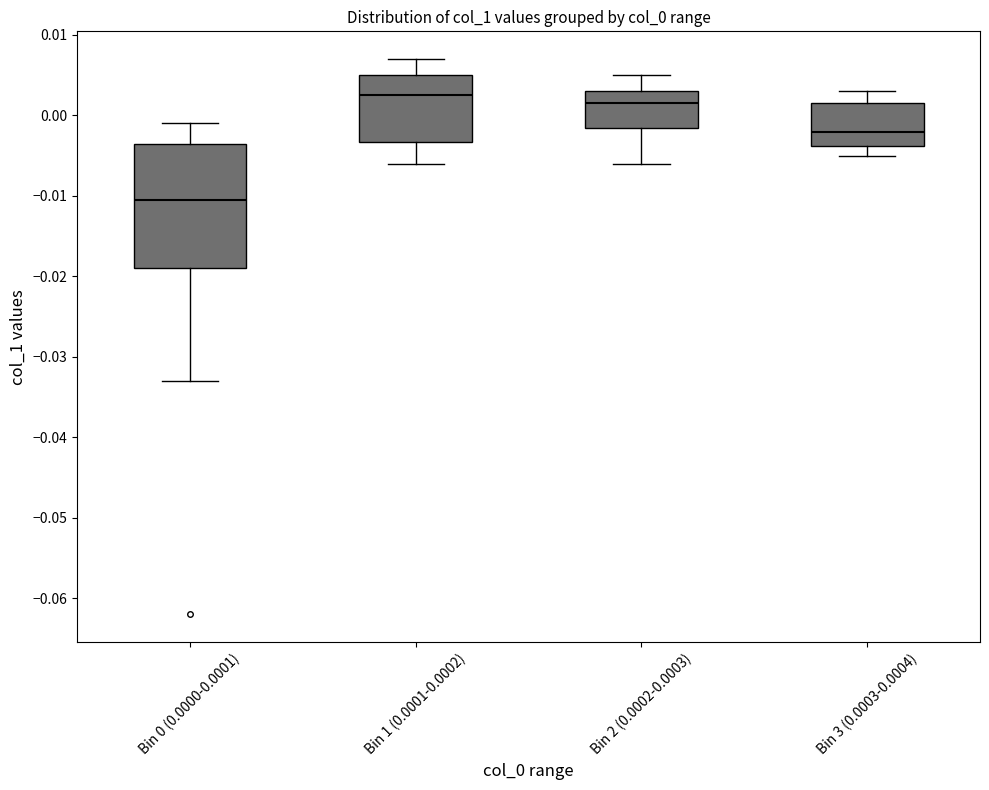

Where does the lower whisker of the box for Bin 2 (0.0002-0.0003) end on the y-axis? The values are not printed on the chart, so give them approximately, as read against the axis.

-0.006